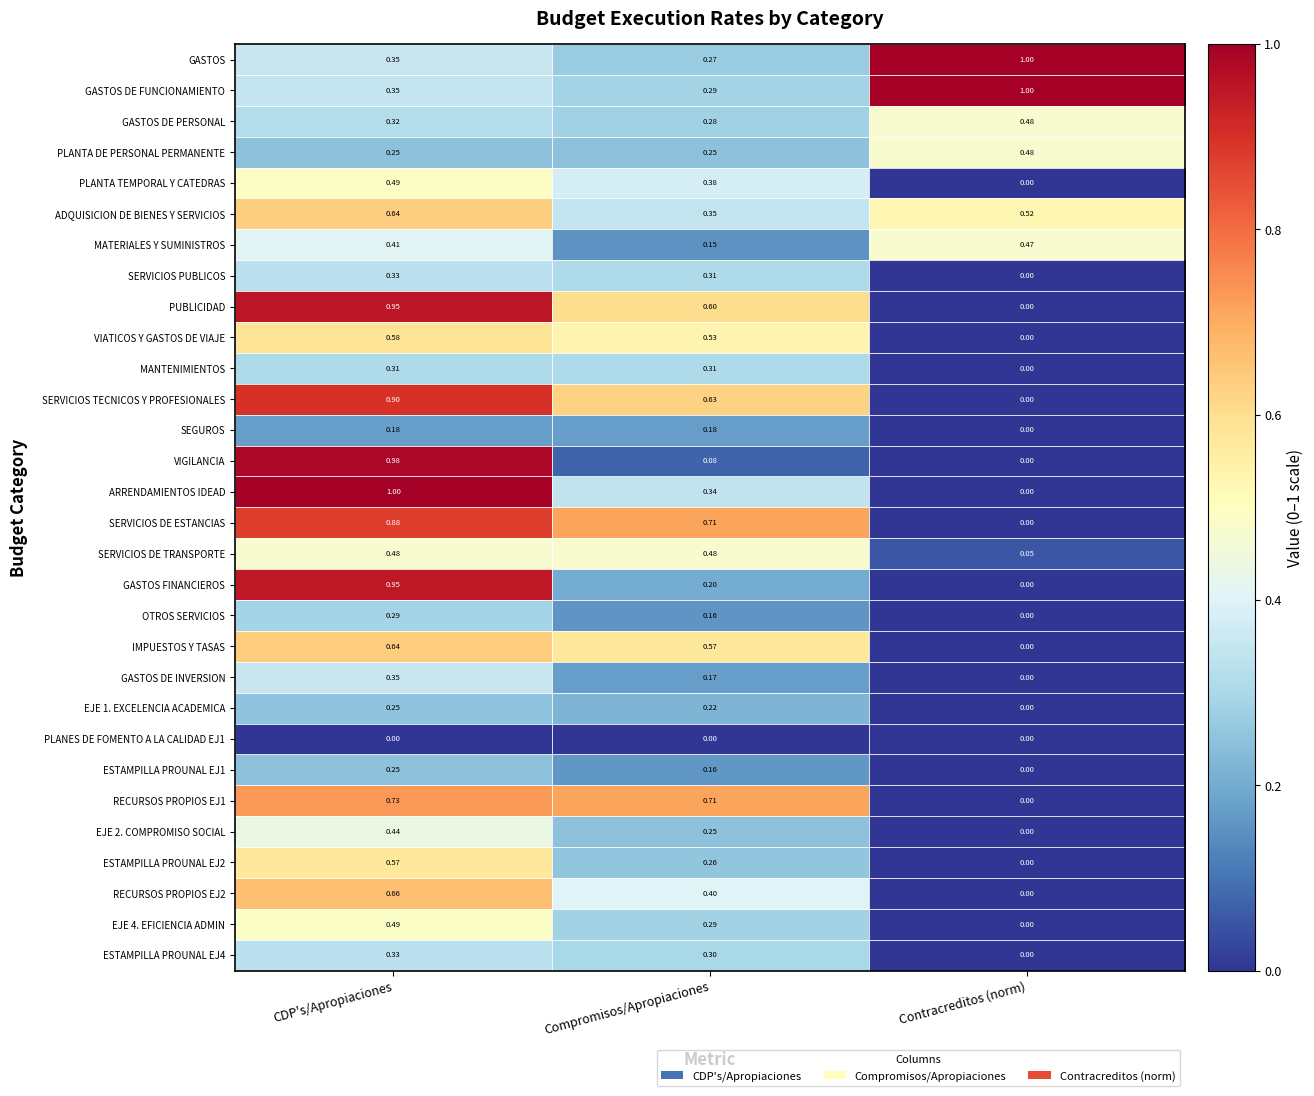

What is the maximum value shown in the chart?

1.0